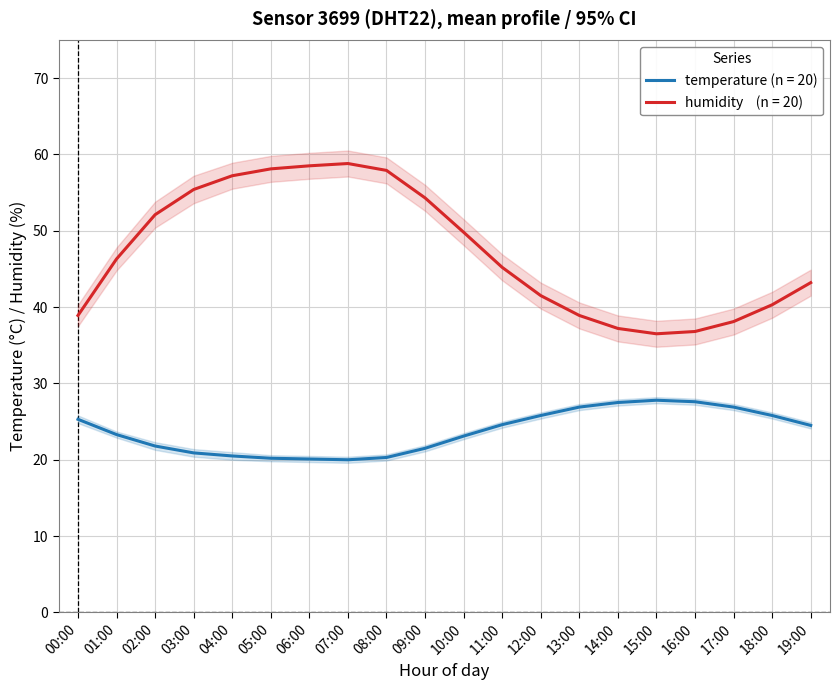

What is the value of the humidity point at the 3rd from the left?

52.1